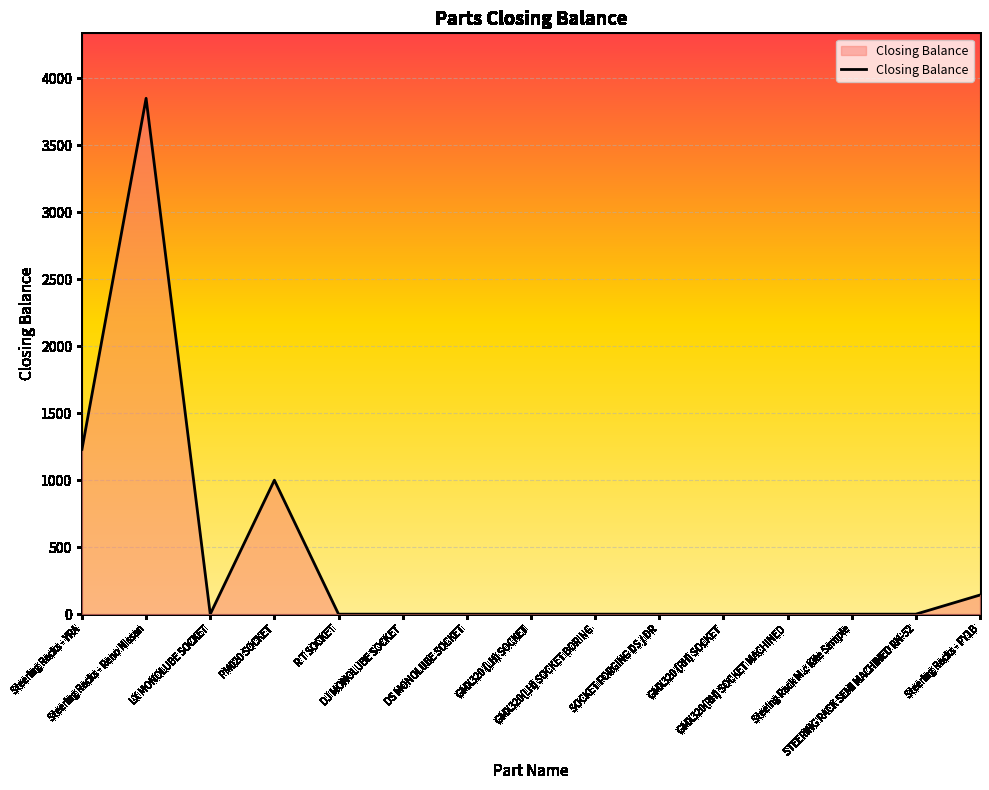

Does the chart display data point markers on the line(s)?

No